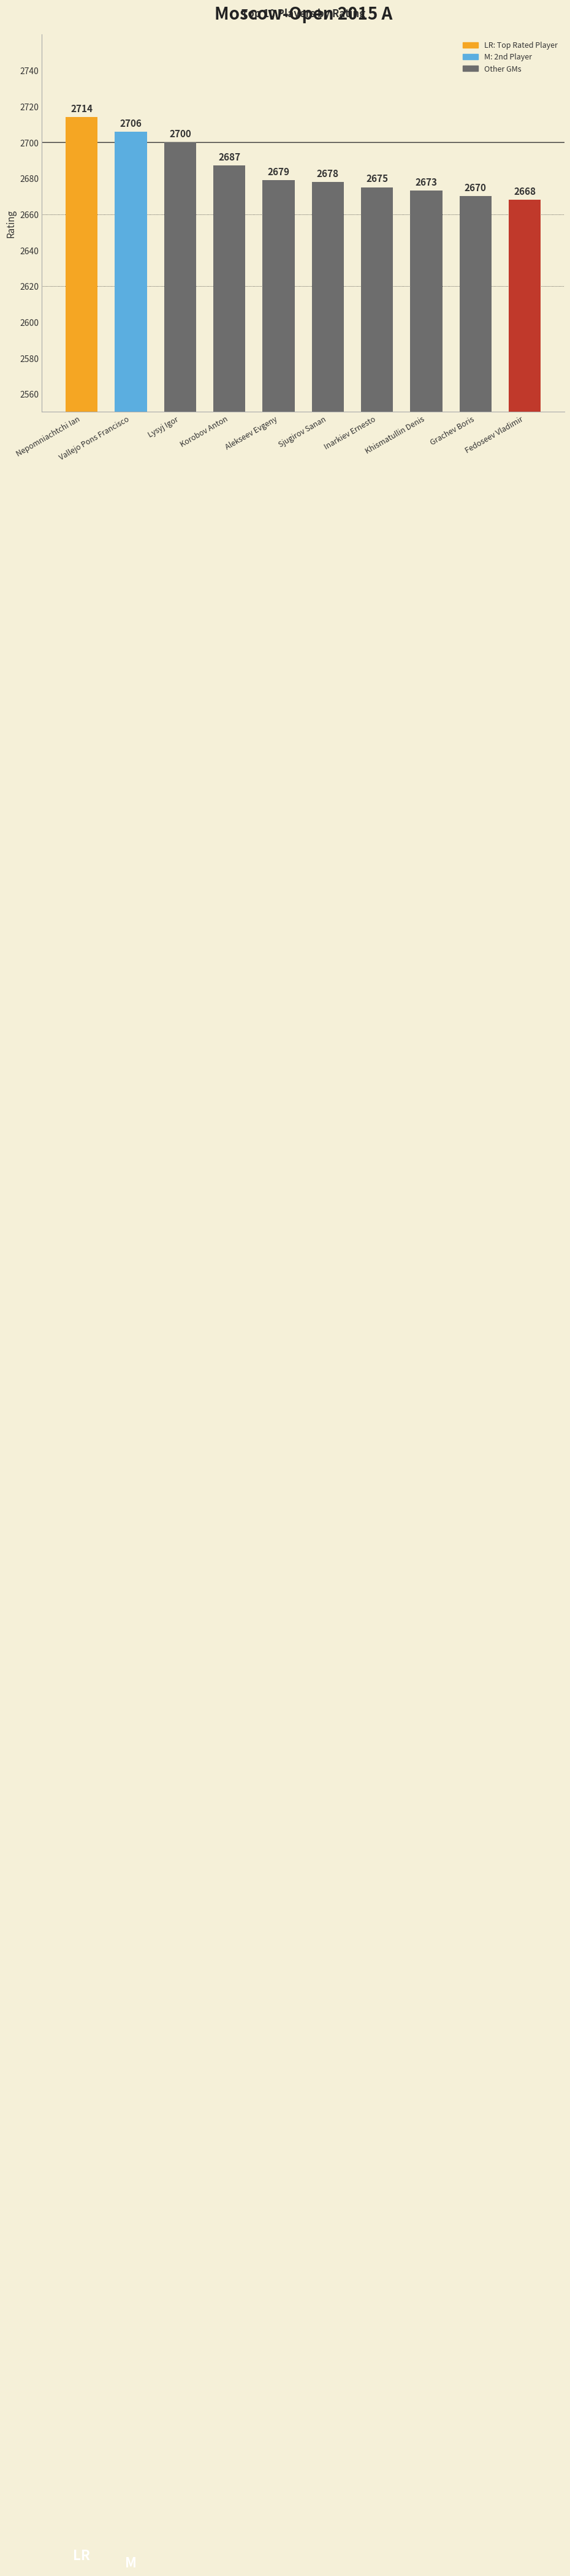

What position from the right is Inarkiev Ernesto?

4